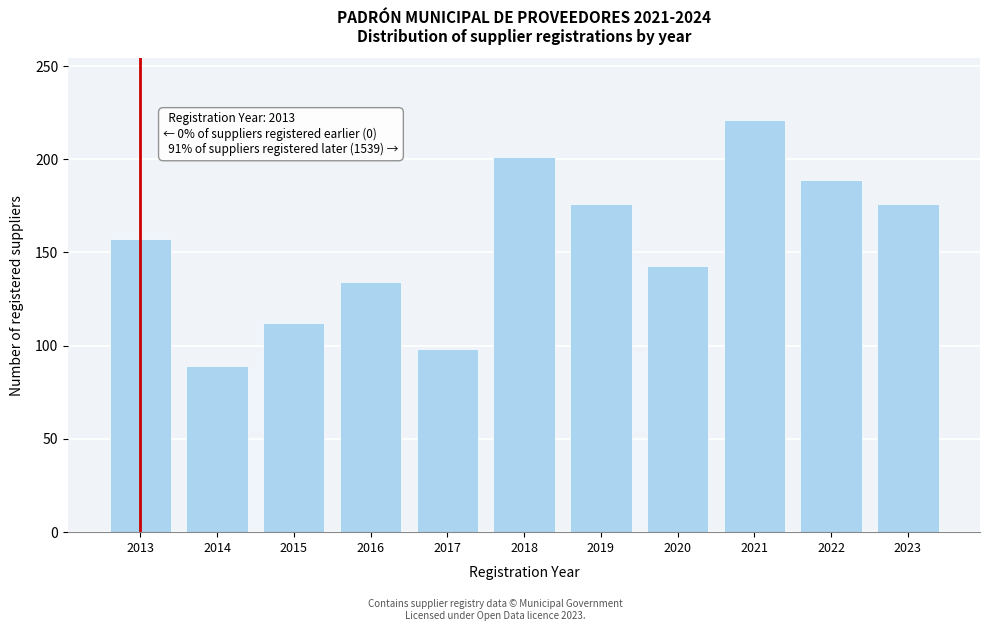

Reading left to right, transcribe all the data shown in this chart.

2013=157	2014=89	2015=112	2016=134	2017=98	2018=201	2019=176	2020=143	2021=221	2022=189	2023=176